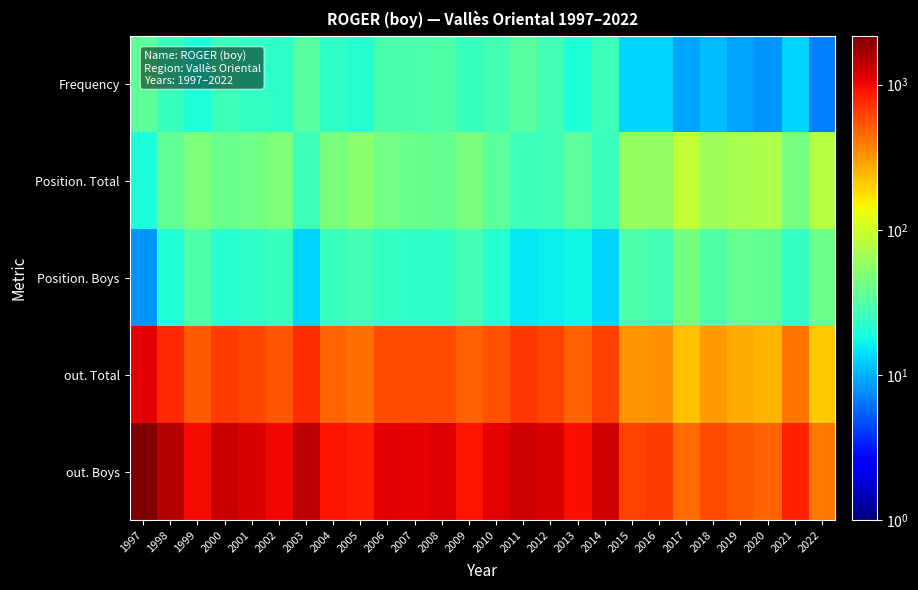

Reading right to left, what are all the values shown in this chart?

Frequency: 2022=7	2021=13	2020=8	2019=9	2018=11	2017=9	2016=13	2015=13	2014=26	2013=20	2012=28	2011=33	2010=28	2009=25	2008=31	2007=29	2006=29	2005=21	2004=23	2003=33	2002=23	2001=24	2000=26	1999=19	1998=25	1997=35
Position. Total: 2022=78	2021=44	2020=75	2019=70	2018=64	2017=90	2016=59	2015=61	2014=25	2013=35	2012=27	2011=26	2010=35	2009=46	2008=37	2007=39	2006=43	2005=53	2004=46	2003=26	2002=47	2001=42	2000=39	1999=48	1998=36	1997=19
Position. Boys: 2022=41	2021=24	2020=36	2019=38	2018=31	2017=44	2016=28	2015=30	2014=13	2013=17	2012=16	2011=15	2010=21	2009=28	2008=23	2007=23	2006=24	2005=28	2004=25	2003=13	2002=25	2001=23	2000=21	1999=30	1998=20	1997=8
out. Total: 2022=211	2021=420	2020=246	2019=267	2018=307	2017=228	2016=333	2015=325	2014=653	2013=487	2012=624	2011=680	2010=561	2009=490	2008=593	2007=566	2006=568	2005=438	2004=482	2003=748	2002=532	2001=606	2000=670	1999=518	1998=776	1997=1096
out. Boys: 2022=408	2021=818	2020=479	2019=528	2018=585	2017=448	2016=660	2015=619	2014=1263	2013=949	2012=1189	2011=1306	2010=1097	2009=922	2008=1158	2007=1087	2006=1098	2005=845	2004=936	2003=1466	2002=1007	2001=1177	2000=1313	1999=996	1998=1512	1997=2179